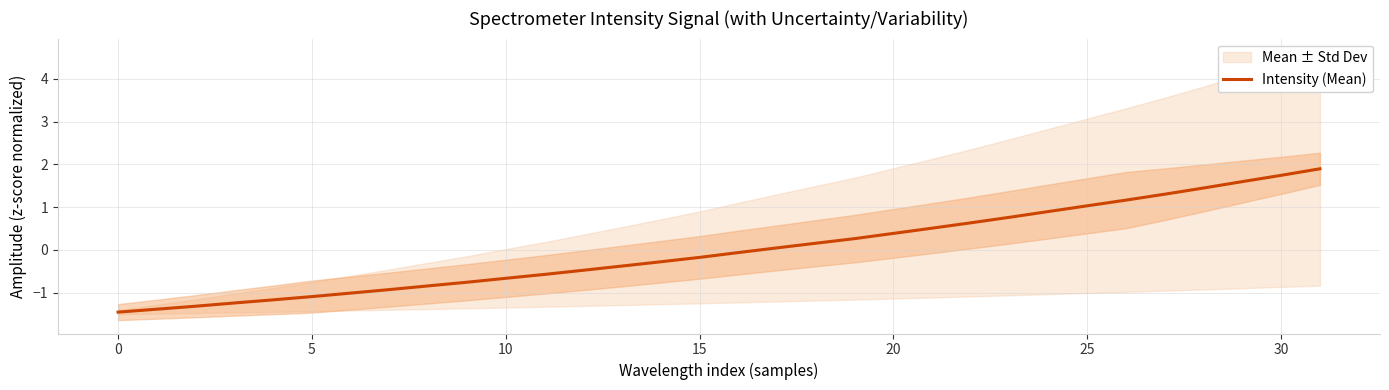

What is the lowest value of the Intensity (Mean) series?

-1.5